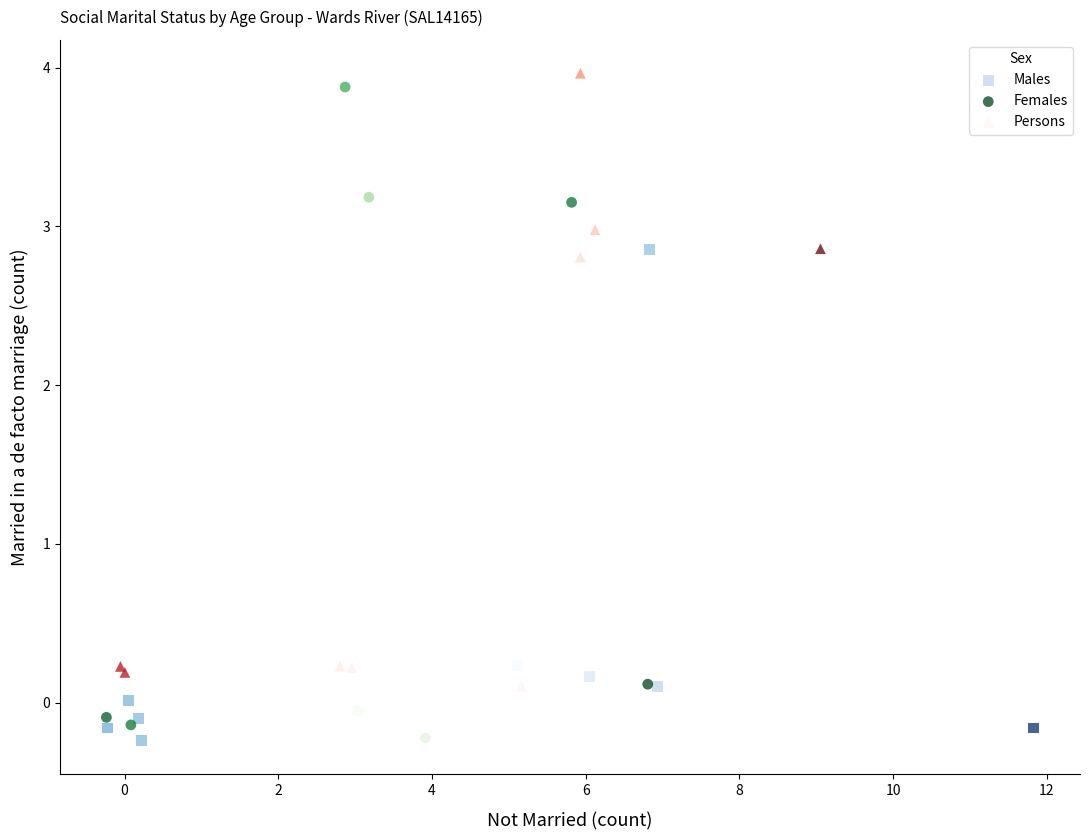

What are all the series names shown in the legend?

Males, Females, Persons